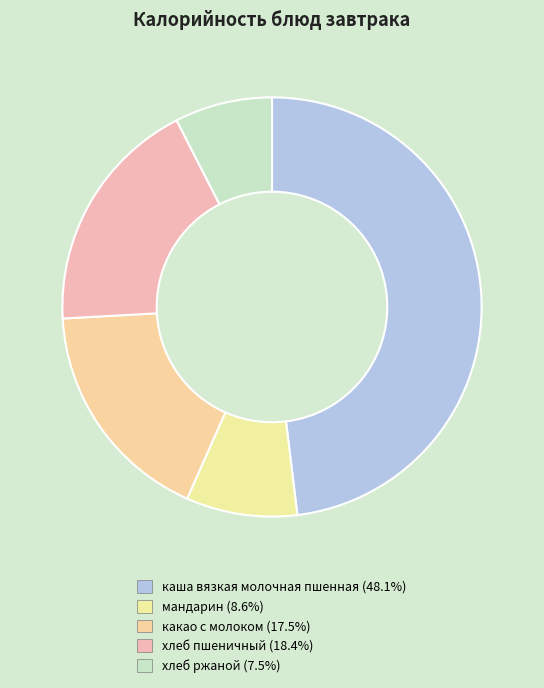

Is there a majority slice in this chart?

No